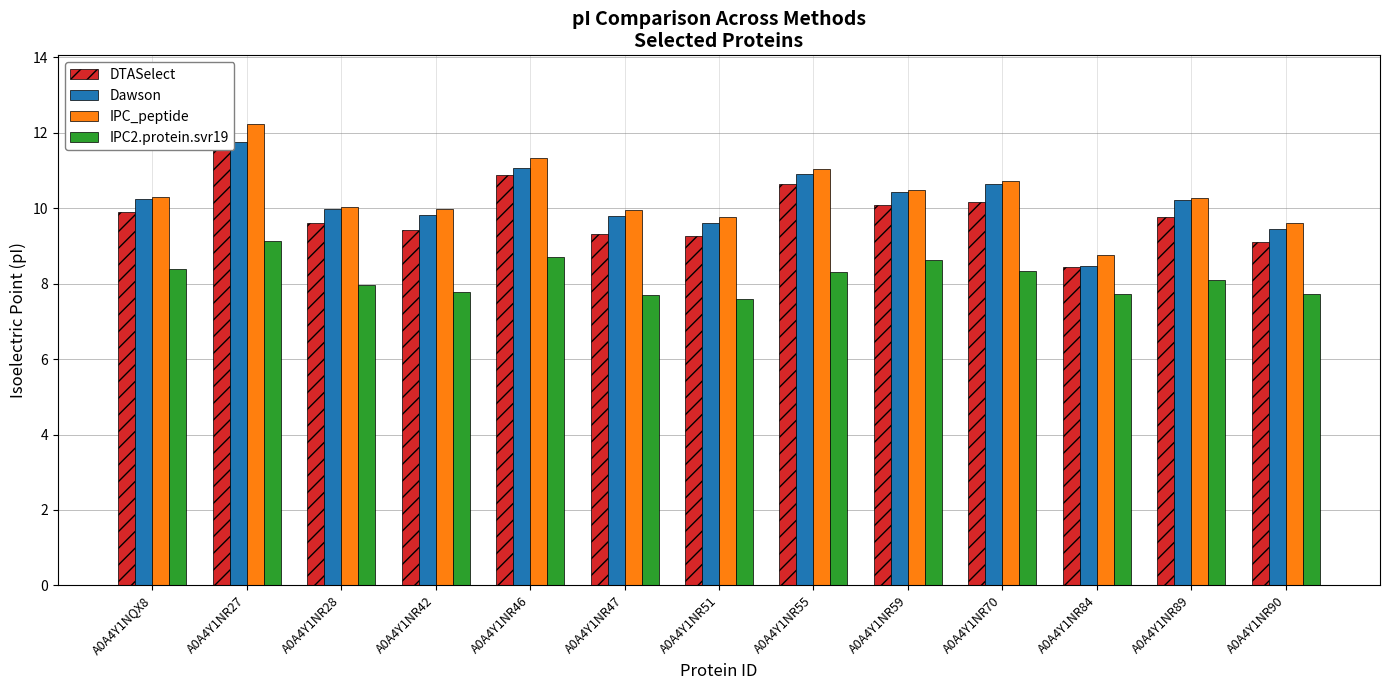

How many data points does each series have?

13